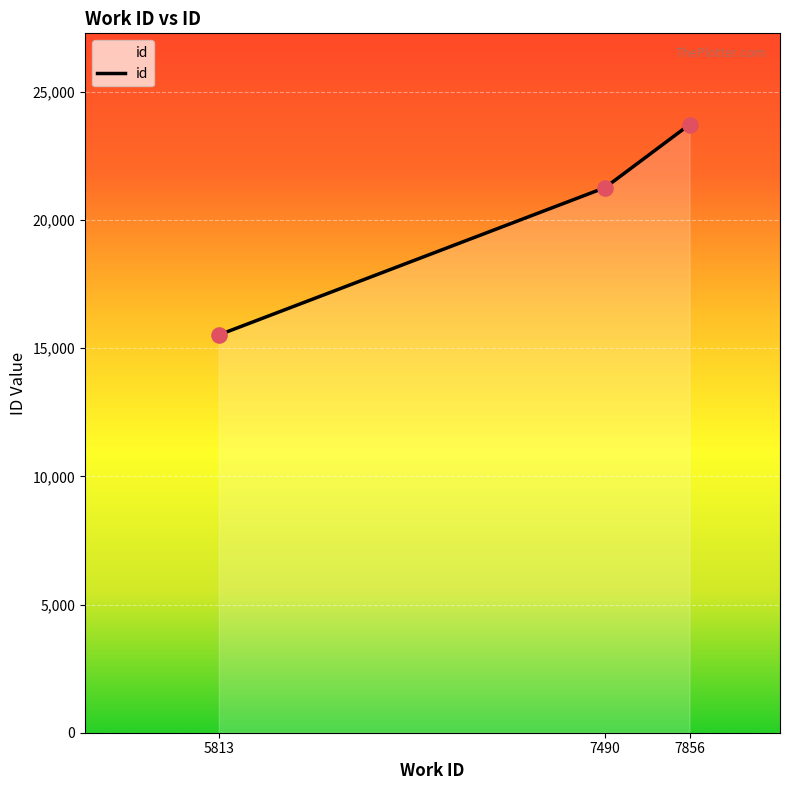

What is the change in value from 5813 to 7856?

+8205